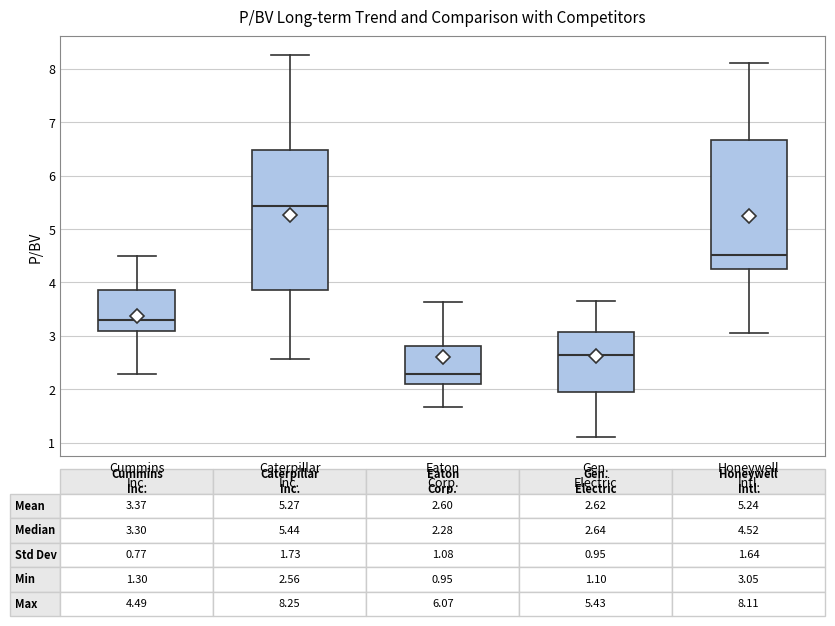

Which box's median line is the highest?

Caterpillar Inc.